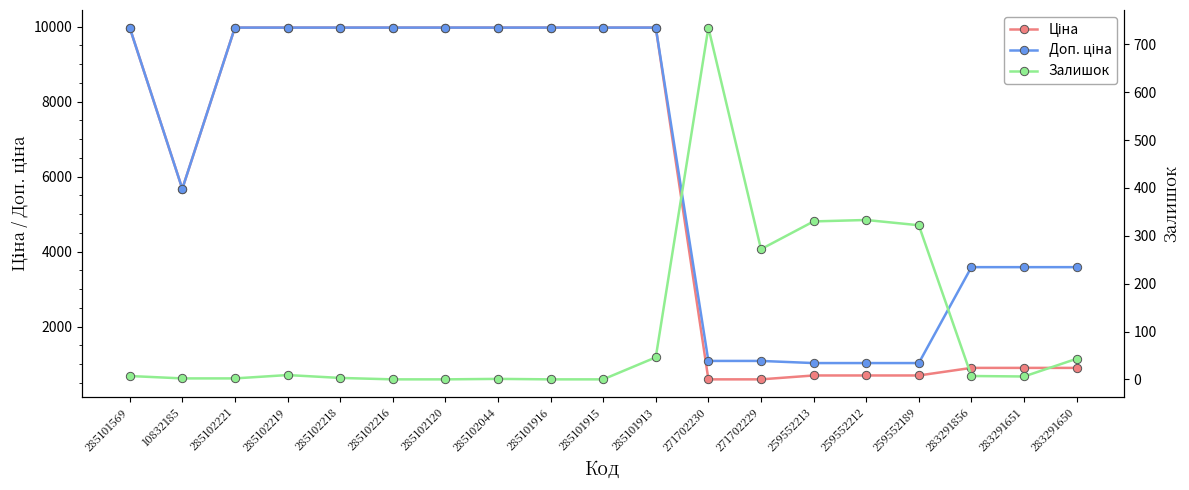

Does the chart have visible grid lines?

No